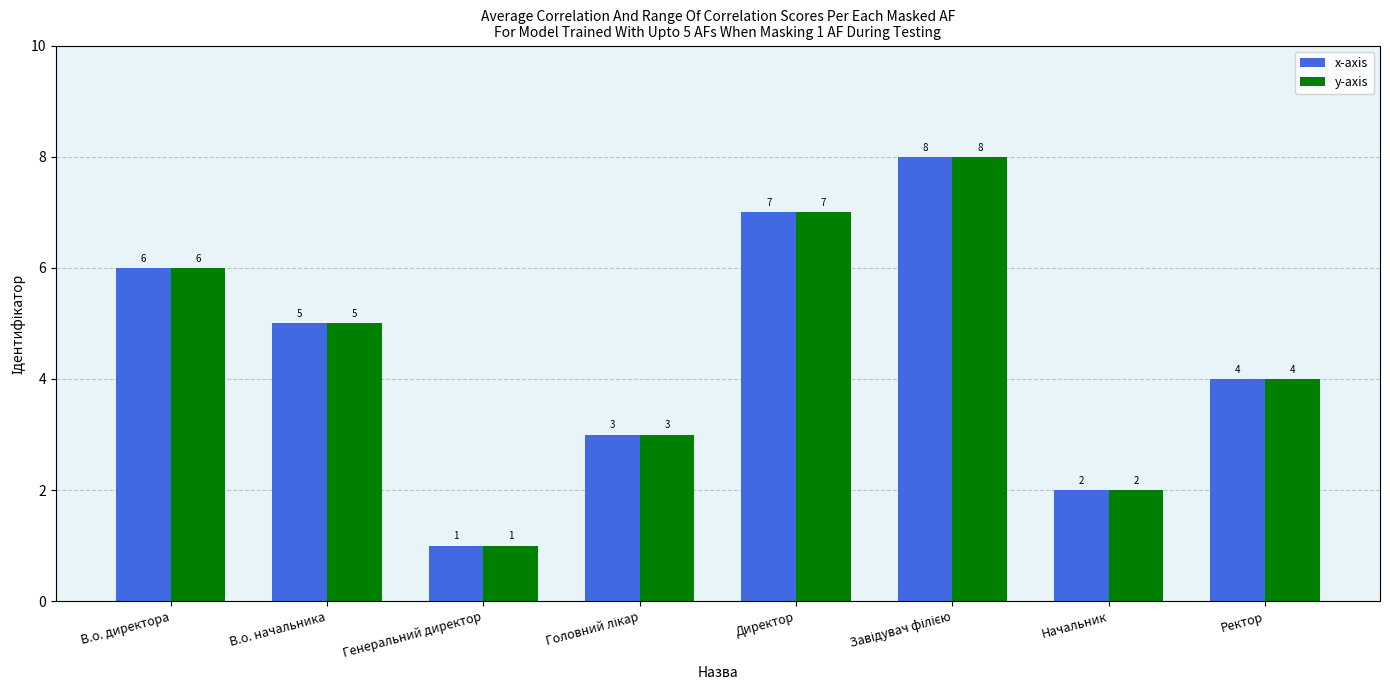

How many values in the x-axis series are below 5?

4